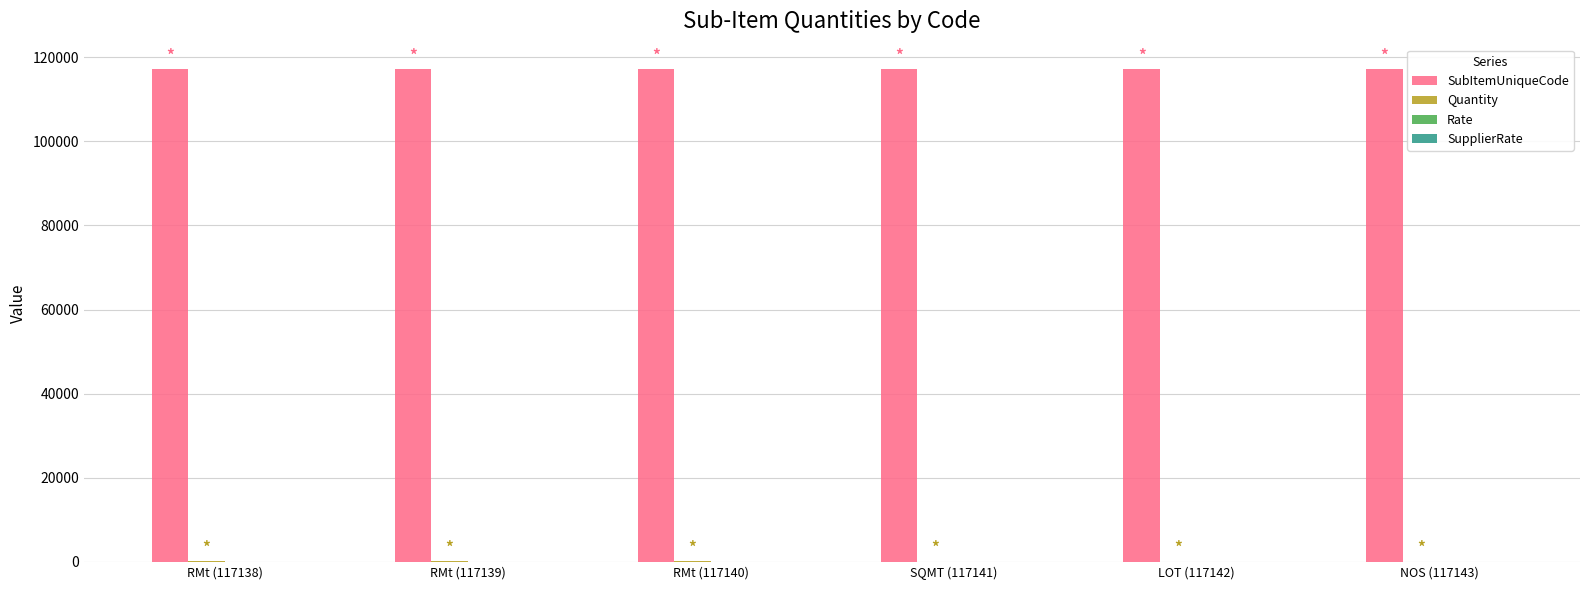

Is it true that SubItemUniqueCode equals 55640 at RMt (117139)?

False